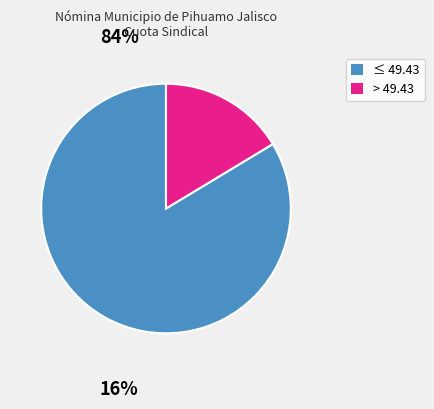

Does any single category account for the majority?

Yes